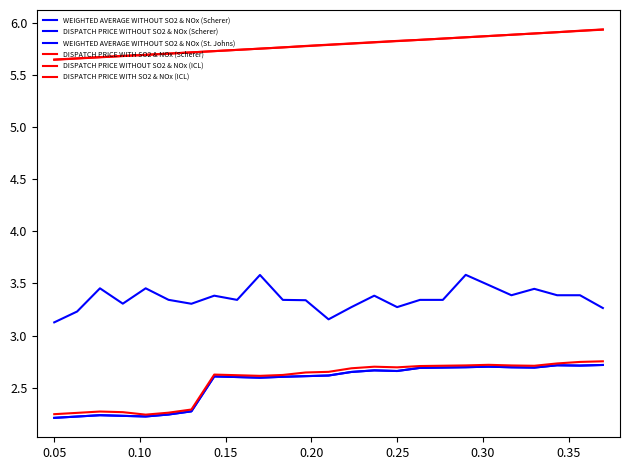

How many DISPATCH PRICE WITHOUT SO2 & NOx (Scherer) values are between 2 and 3?

25